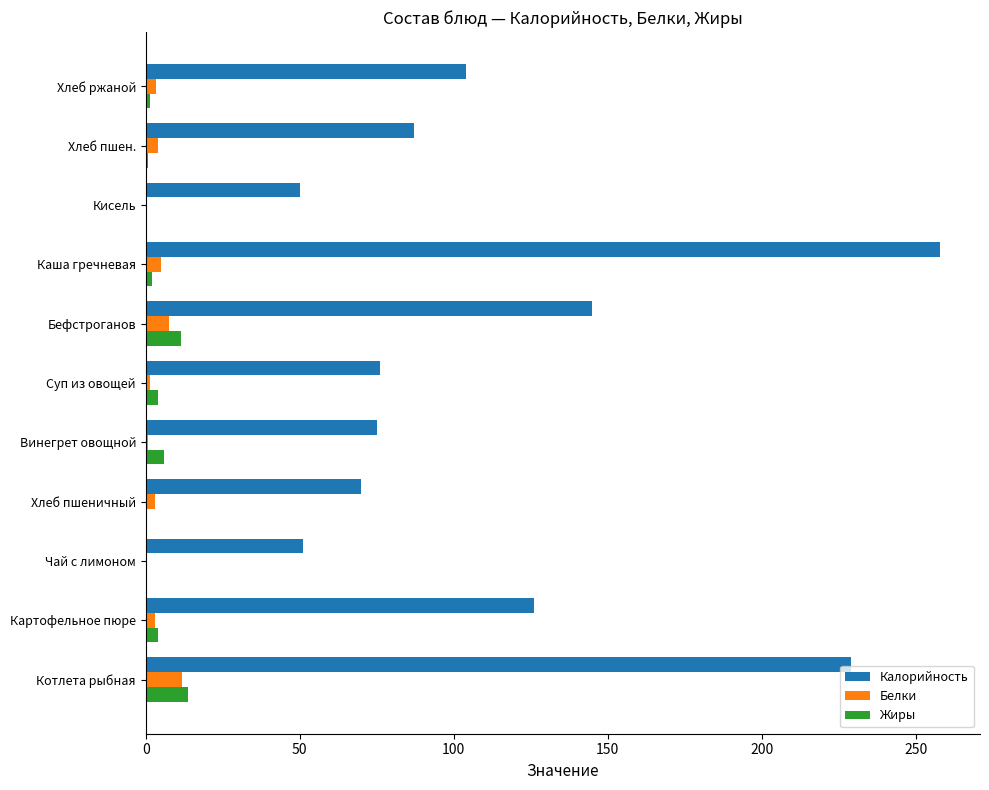

Which series changed the most between Бефстроганов and Кисель?

Калорийность